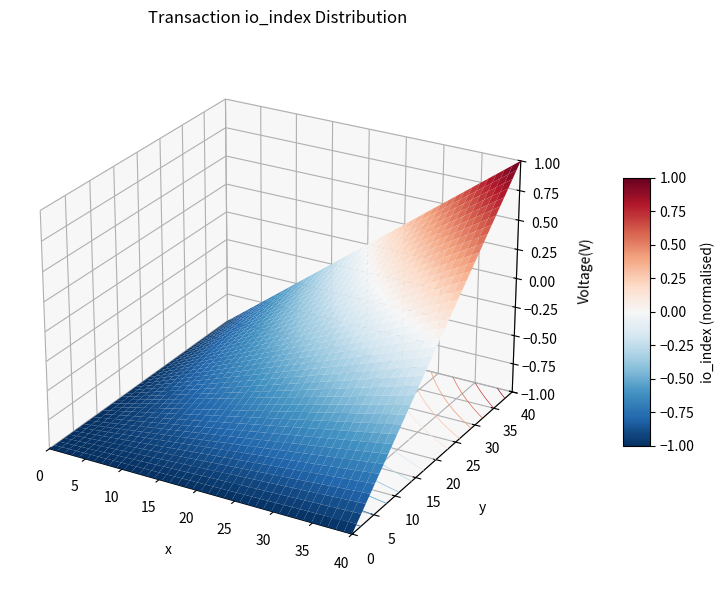

The 831c5d8fb9858066c0880d361fac2ccb42cf0df series shows 1 at -1. True or false?

False